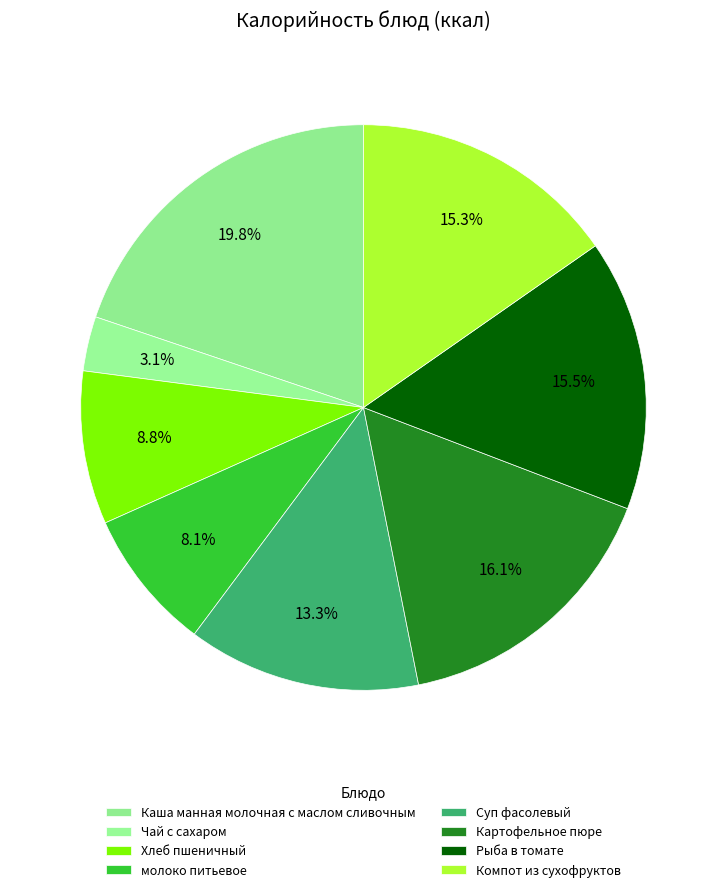

To the nearest percent, what percentage of the pie is Чай с сахаром?

3%